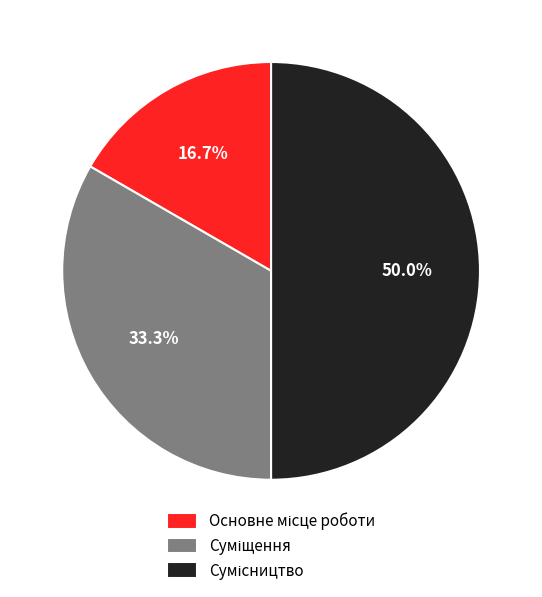

How many slices are in this pie chart?

3